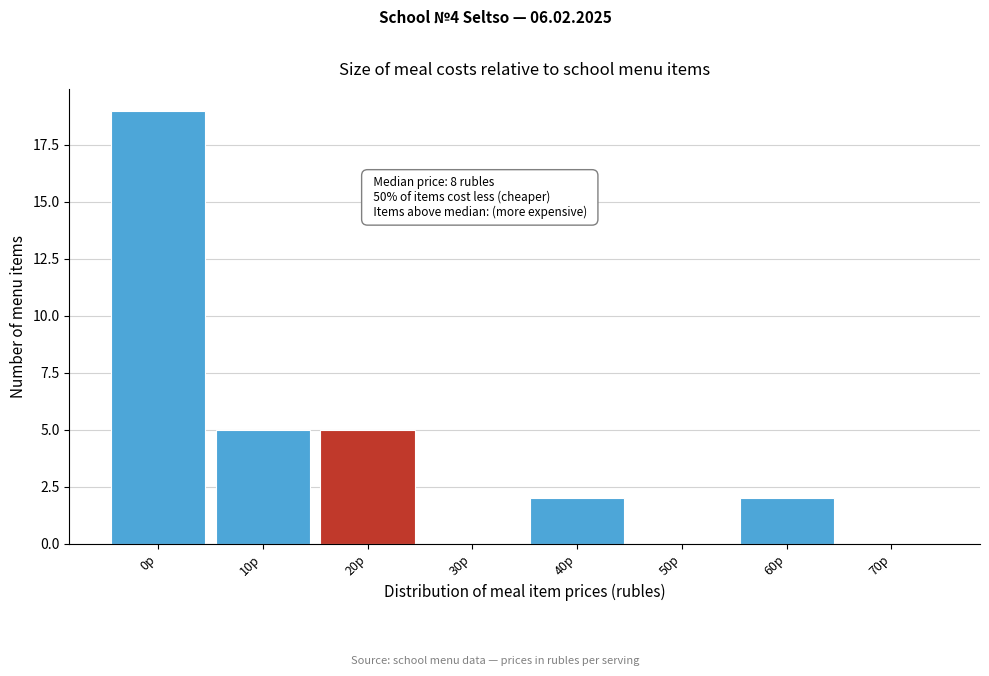

Reading right to left, transcribe all the data shown in this chart.

70р=0	60р=2	50р=0	40р=2	30р=0	20р=5	10р=5	0р=19